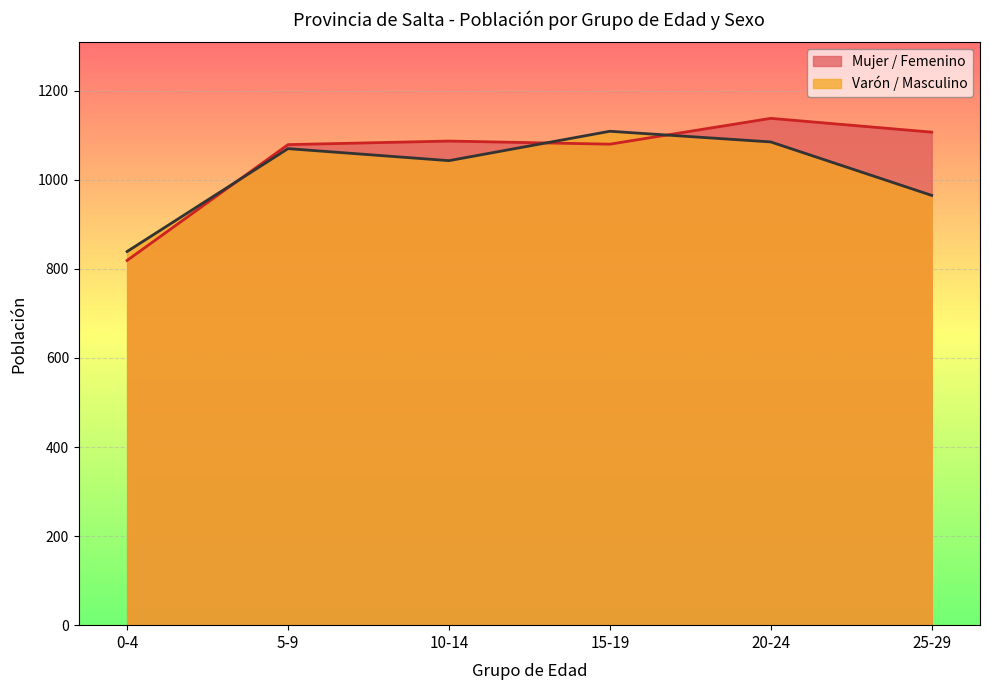

What is the label of the 3rd point from the right?

15-19